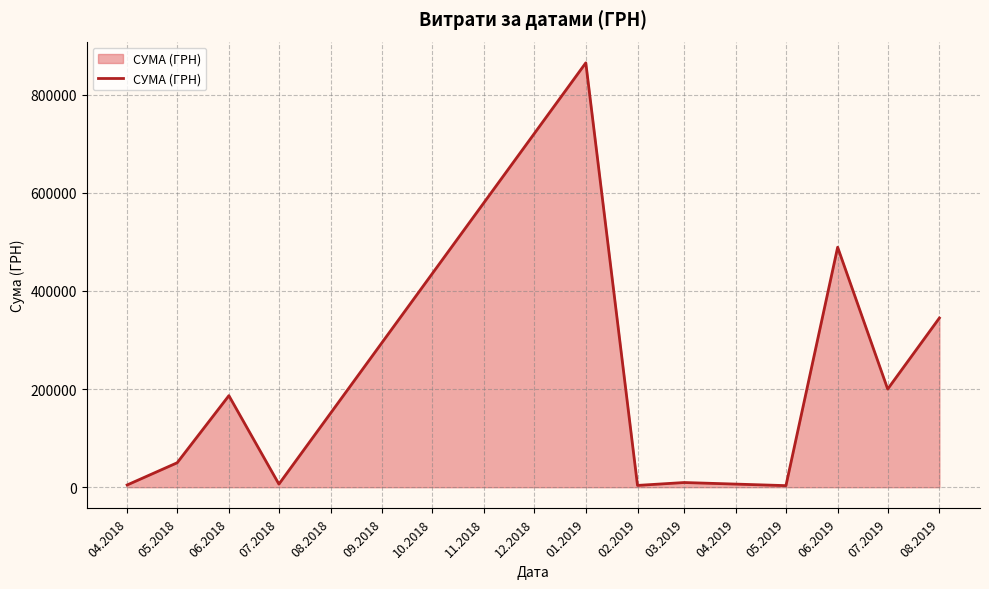

What is the ratio of the value at 08.2019 to the value at 06.2019?

0.7